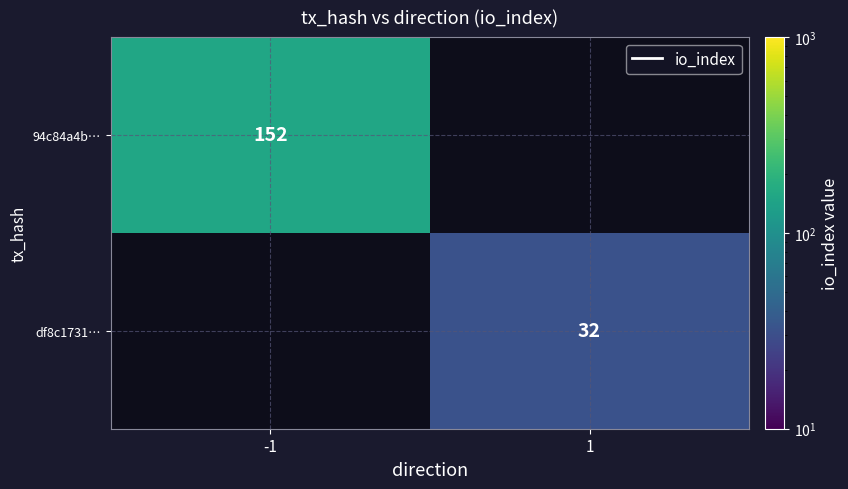

True or false: 94c84a4b… has a value of 152 at -1.

True